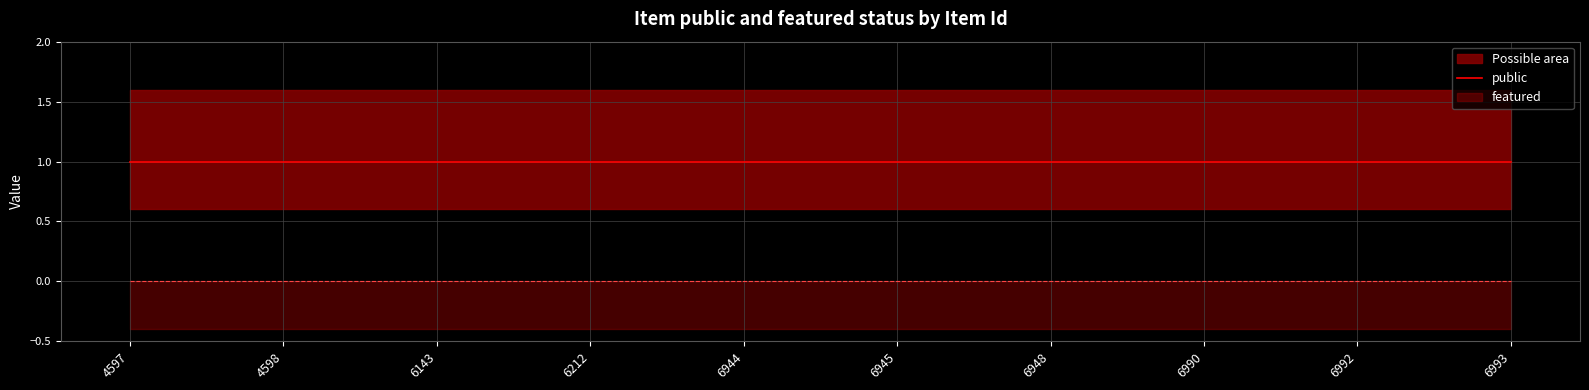

At 6212, list the series in order from smallest to largest.

featured, public